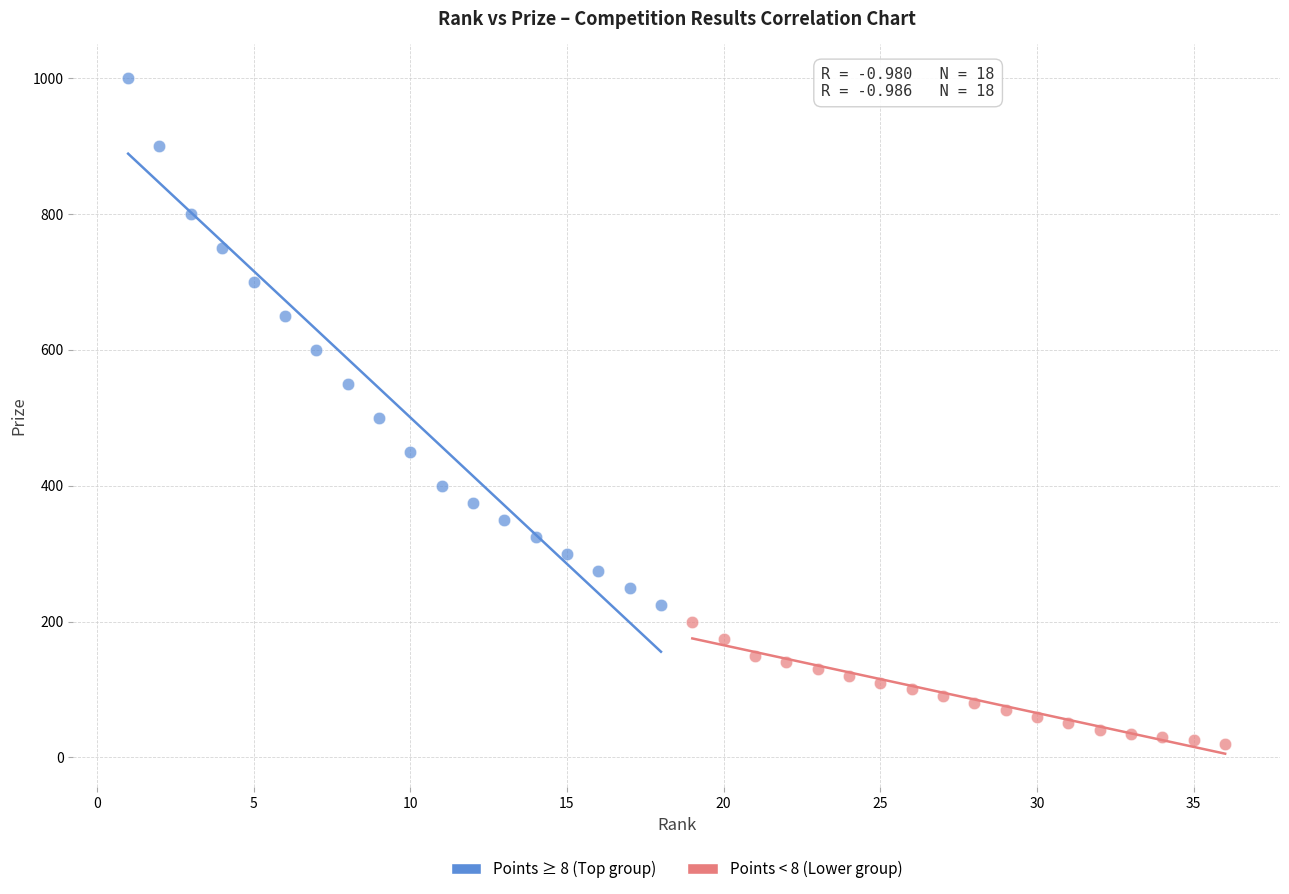

Which series reaches the maximum Y coordinate?

Points ≥ 8 (Top group)